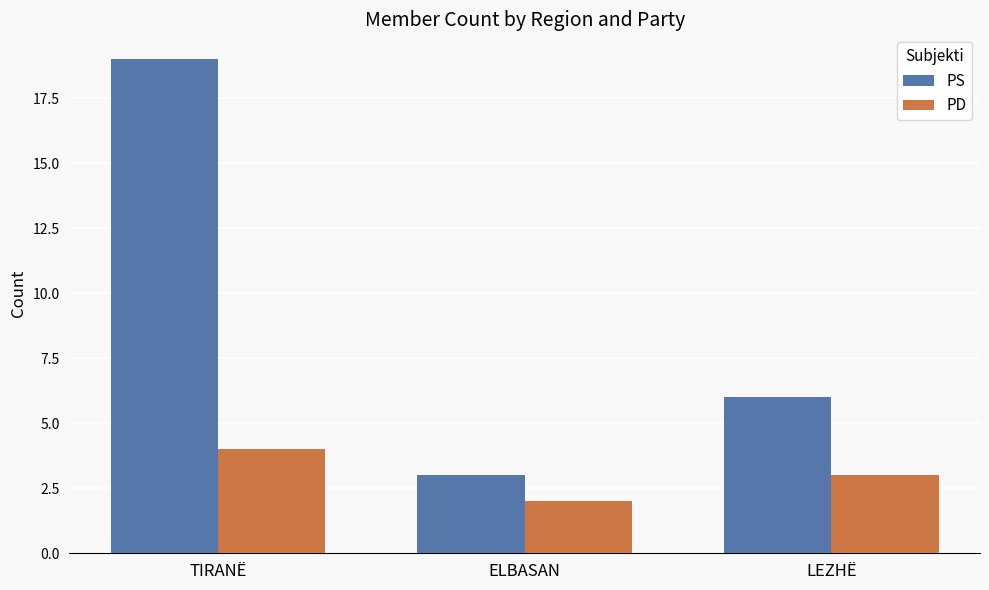

At which category is the sum across all series the highest?

TIRANË